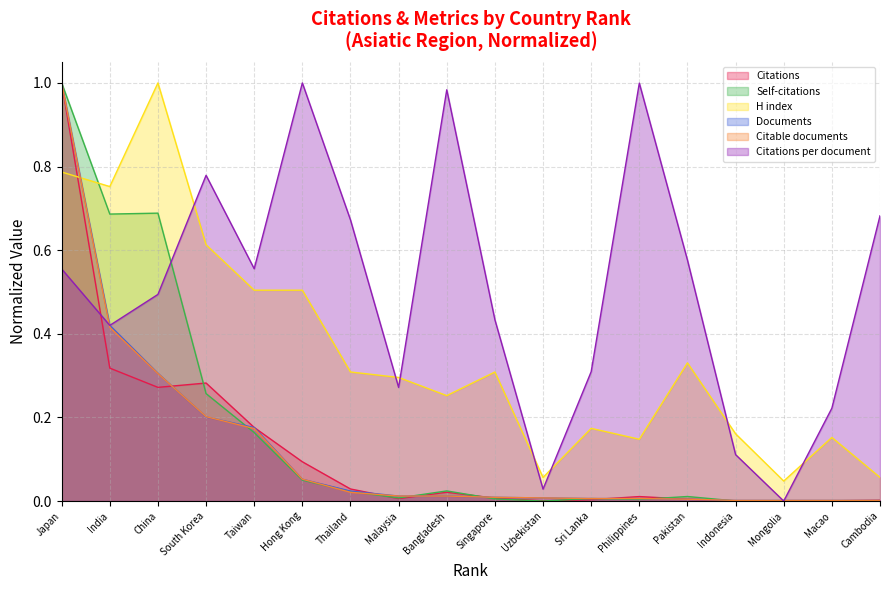

What position from the left is Hong Kong?

6